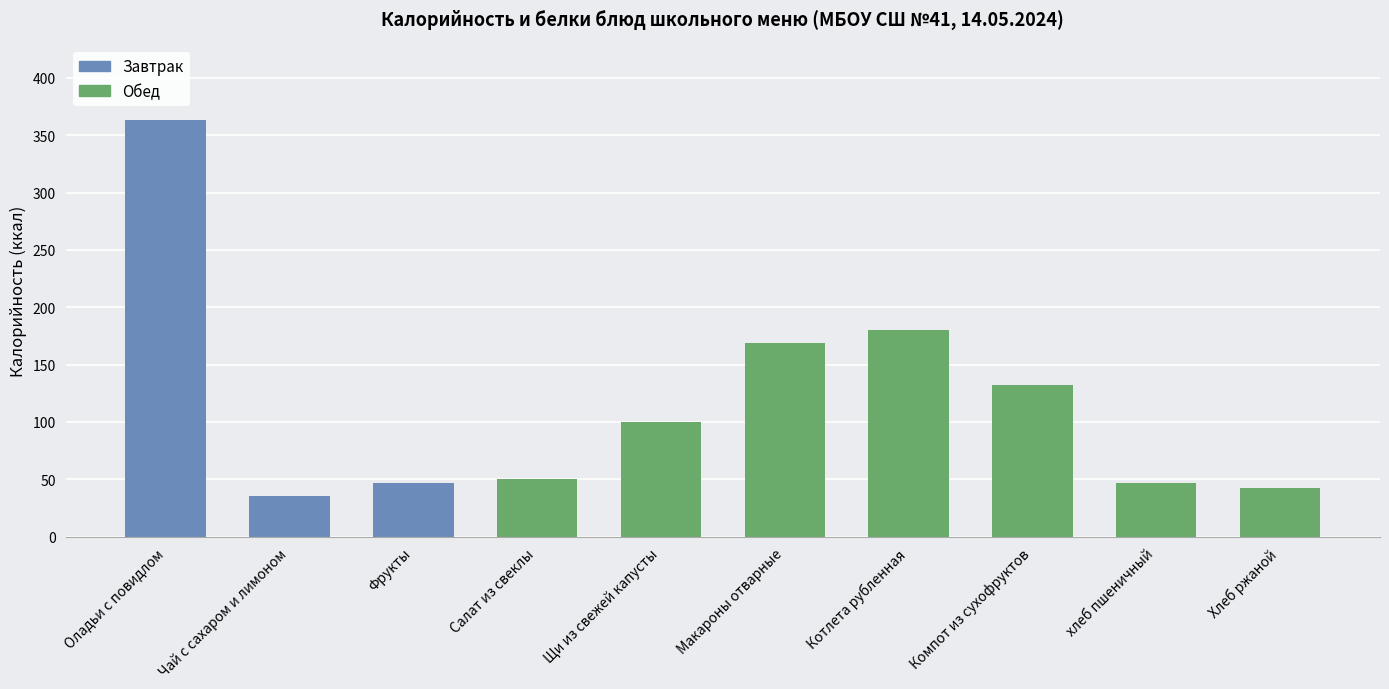

What is the average value?

116.5